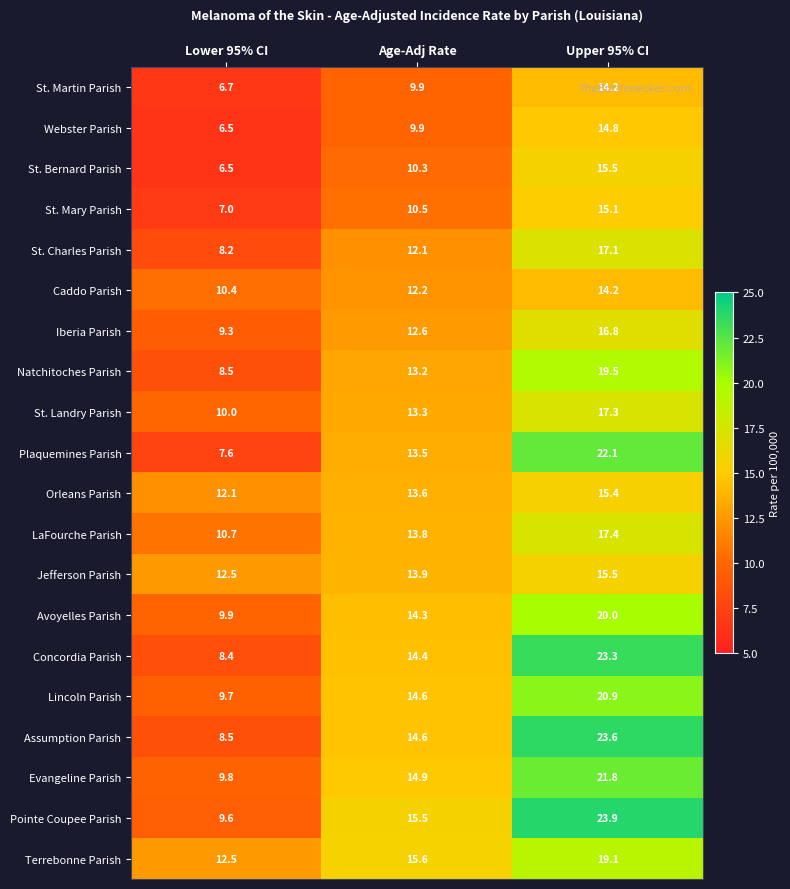

At how many categories does at least one series exceed 21?

1